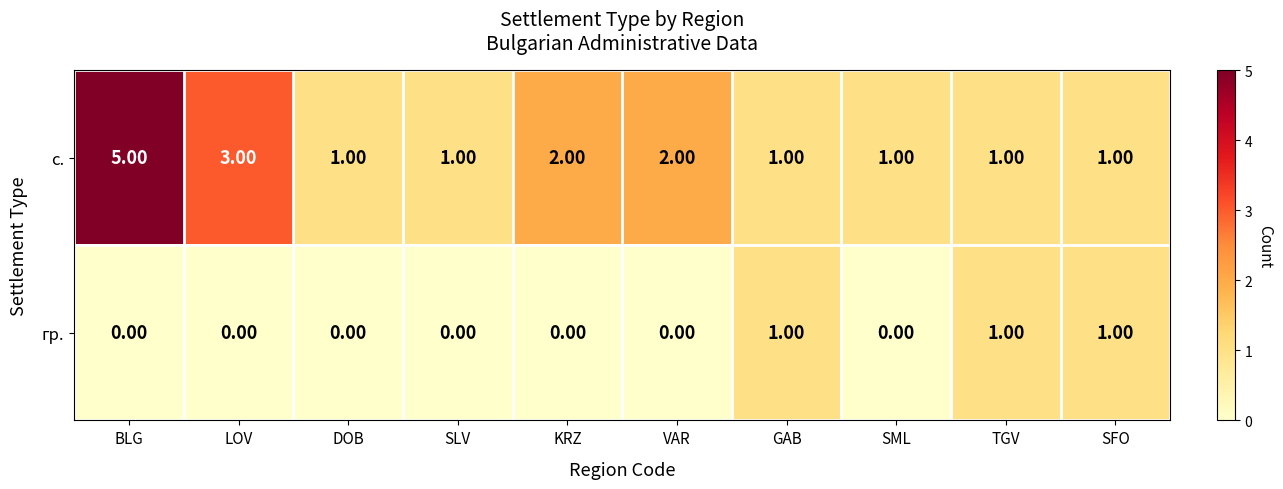

Rank the series by their maximum value, from highest to lowest.

с., гр.